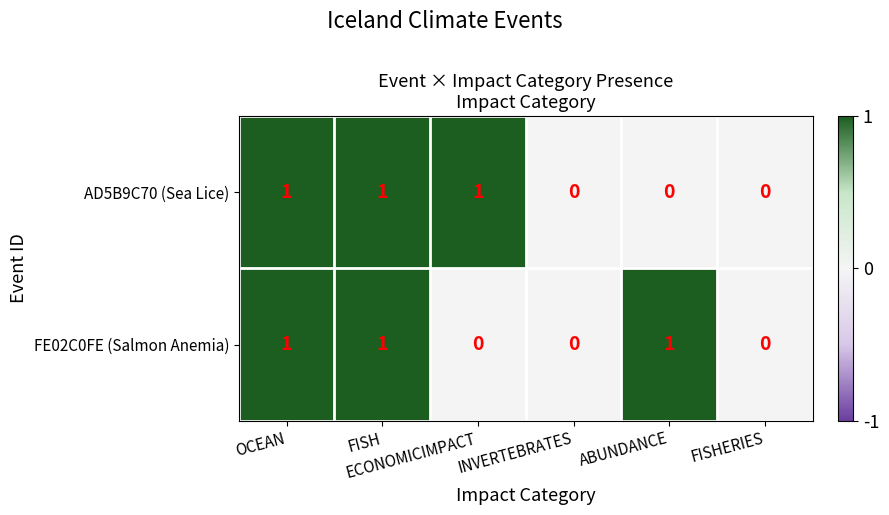

What is the sum of all AD5B9C70 (Sea Lice) values?

3